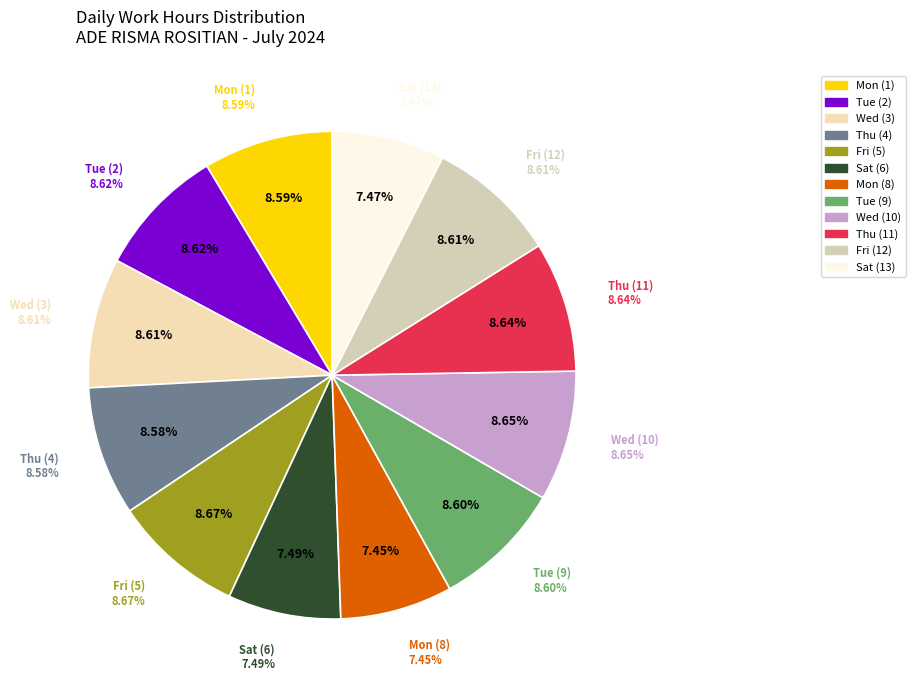

Is there any slice that represents more than half of the pie?

No